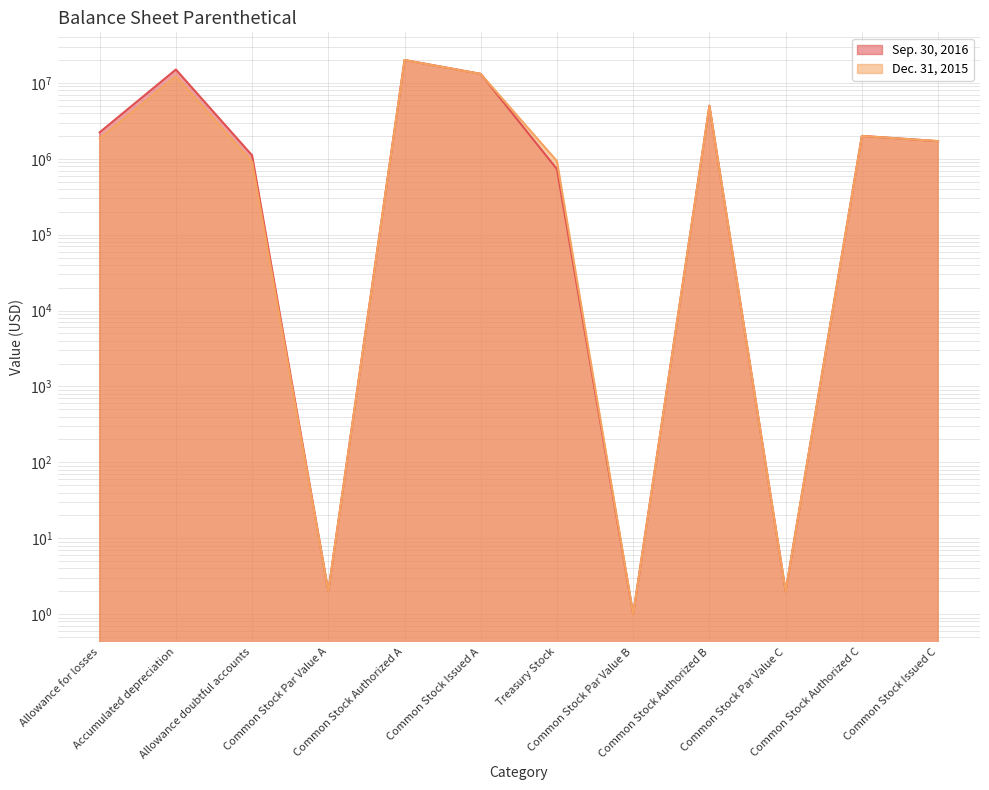

How many lines are shown in the chart?

2